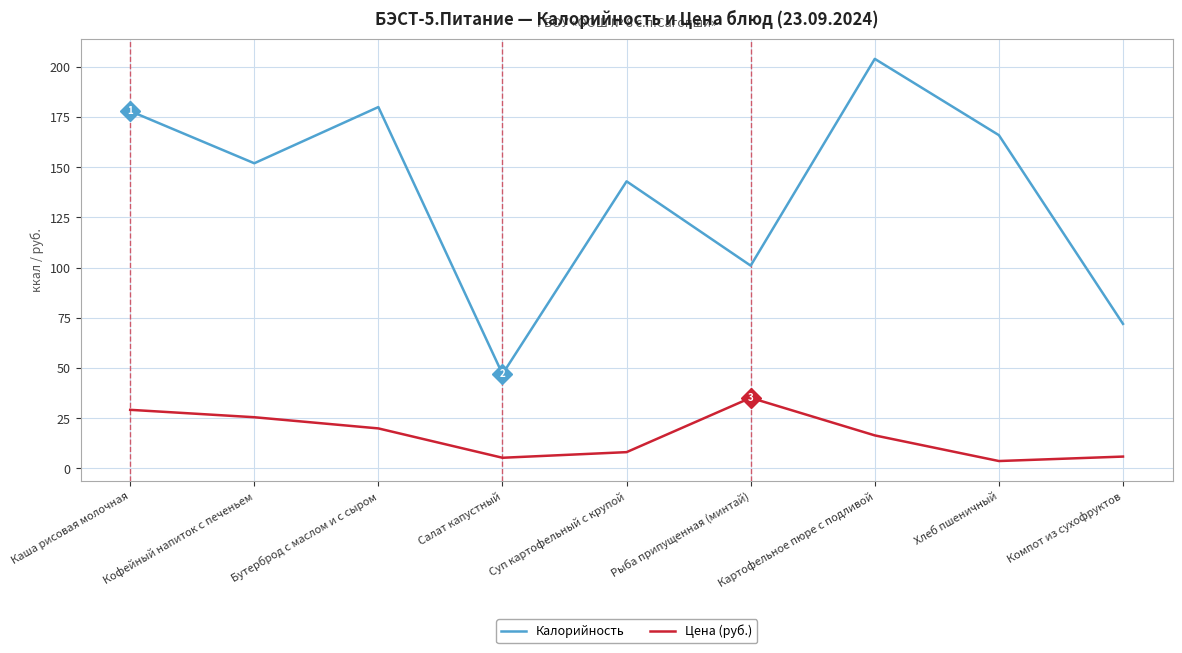

The Калорийность series shows 72.0 at Компот из сухофруктов. True or false?

True